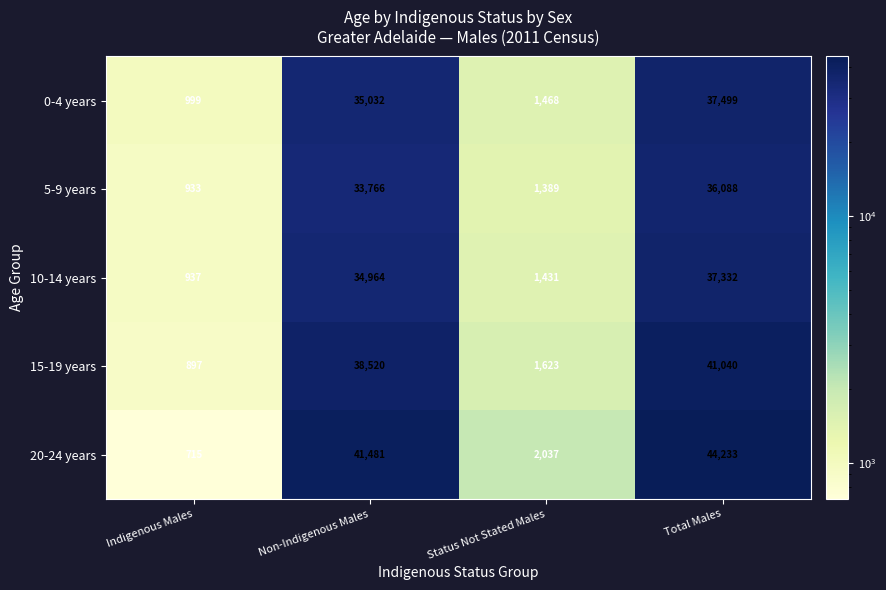

Reading right to left, what are all the values shown in this chart?

0-4 years: 37499	1468	35032	999
5-9 years: 36088	1389	33766	933
10-14 years: 37332	1431	34964	937
15-19 years: 41040	1623	38520	897
20-24 years: 44233	2037	41481	715